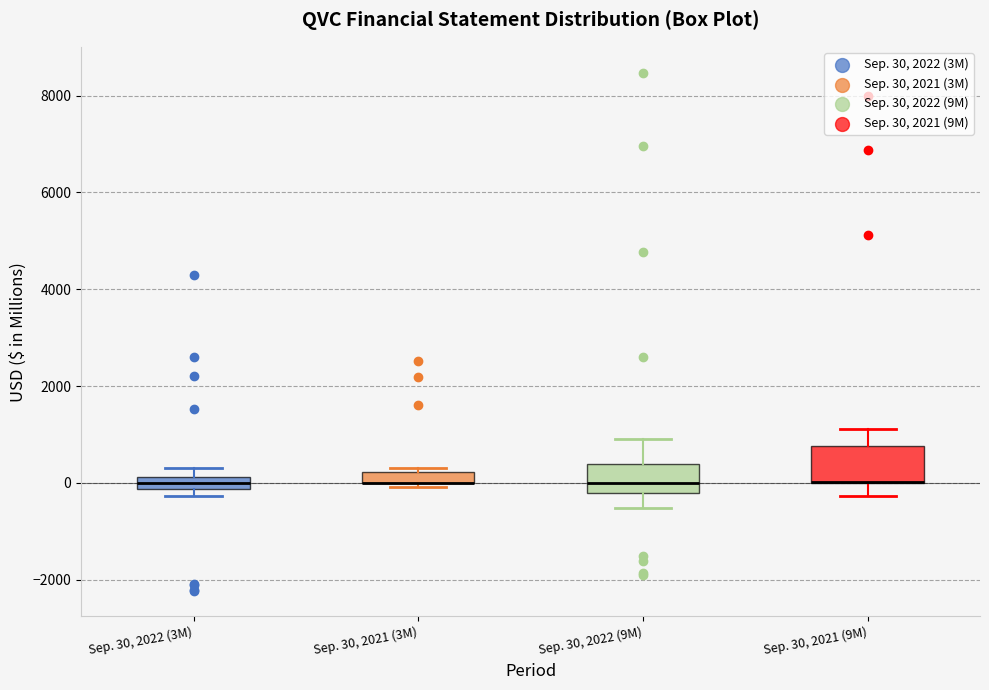

Where does the upper whisker of the box for Sep. 30, 2021 (9M) end on the y-axis? The values are not printed on the chart, so give them approximately, as read against the axis.

1200